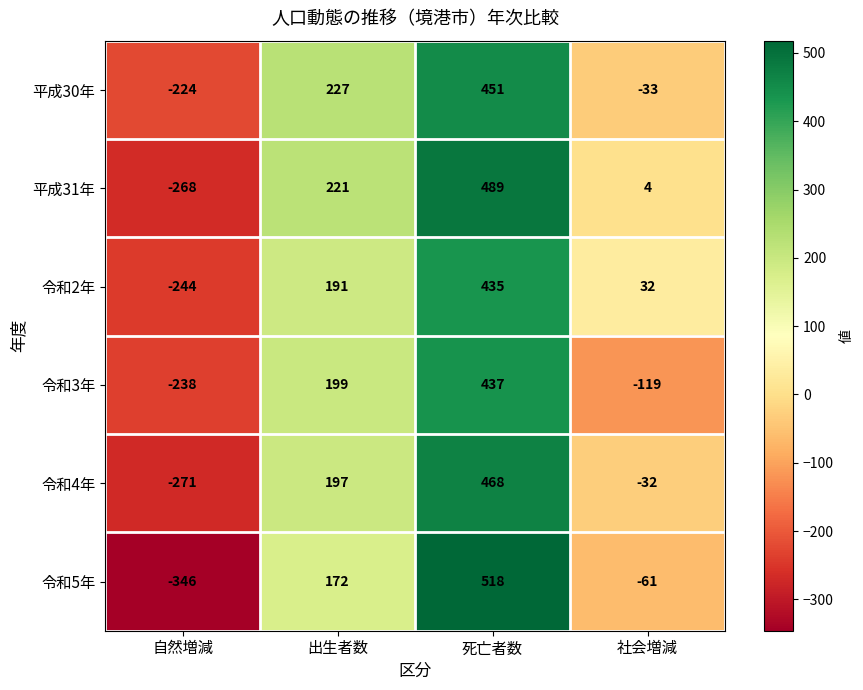

The 令和4年 series shows -271 at 自然増減. True or false?

True